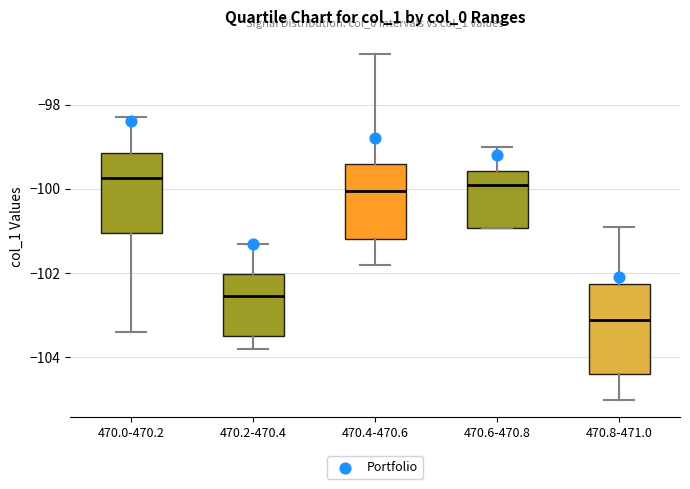

Which box has the lowest median line?

470.8-471.0